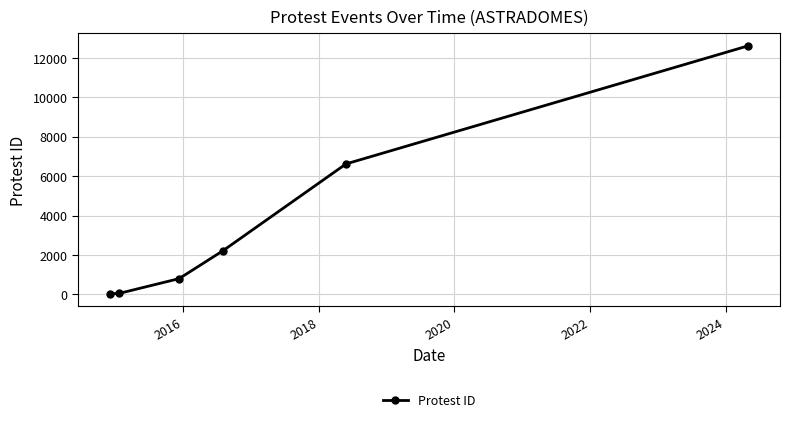

What is the difference between the second highest and minimum values?

6599